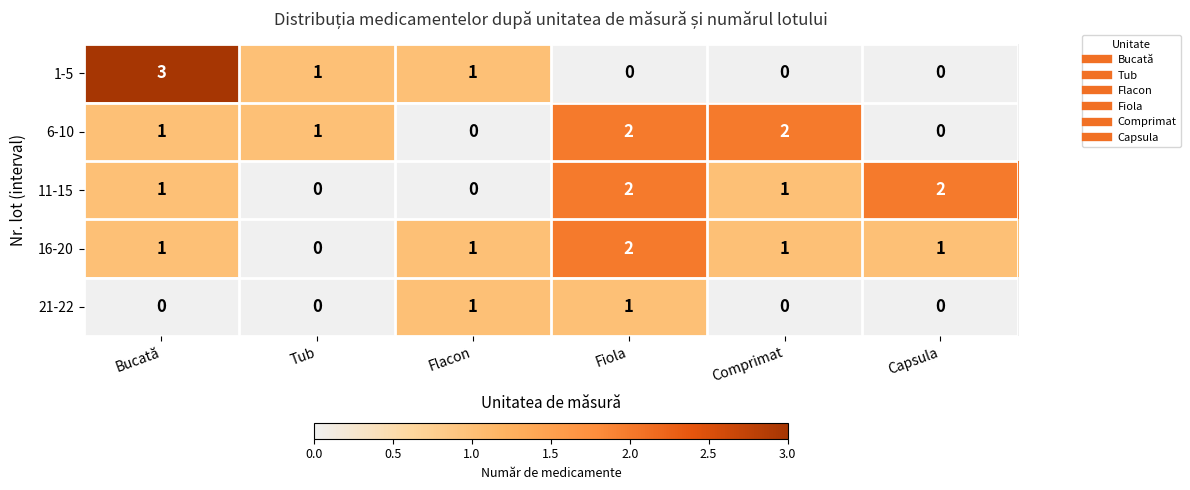

Count the number of categories in the chart.

6